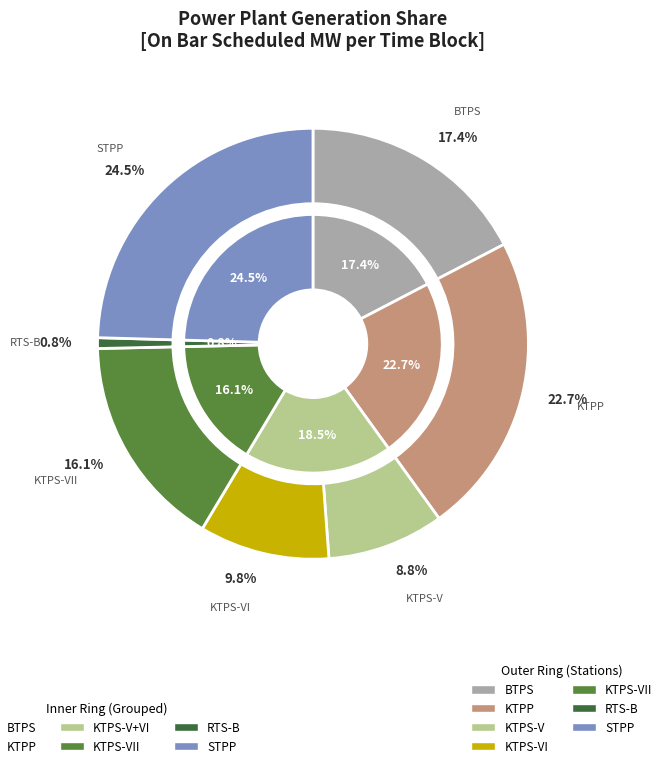

To the nearest percent, what is the difference between the largest and smallest slice percentages?

24%